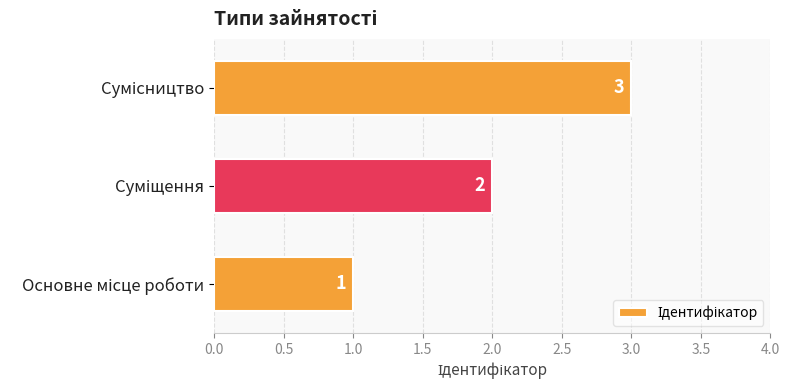

What is the sum of all values?

6